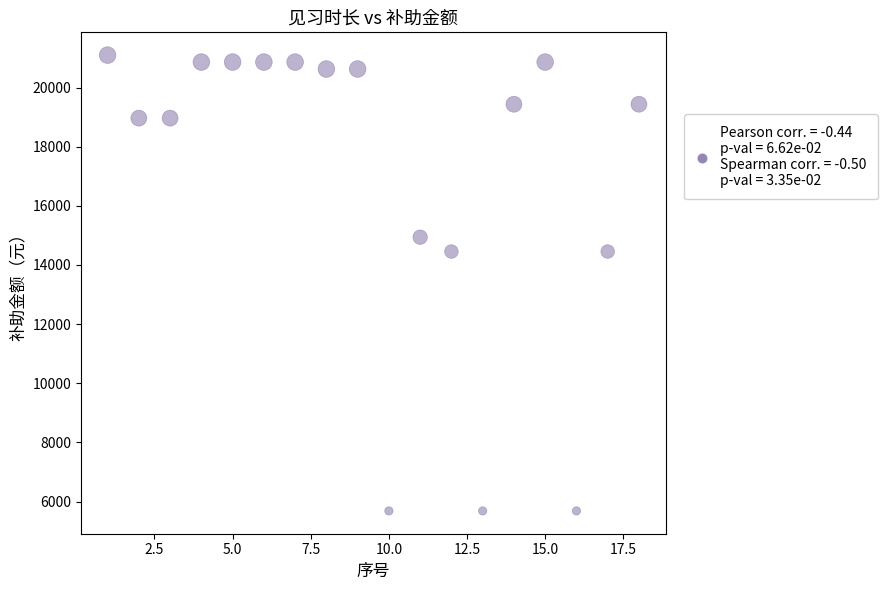

What is the range of X values (max minus min)?

17